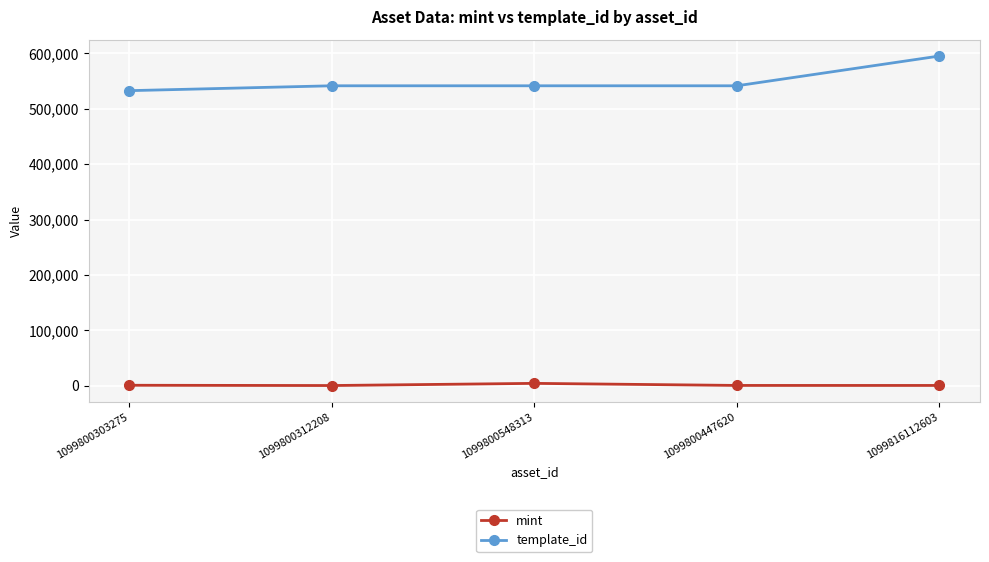

Which series has the largest range (max minus min)?

template_id